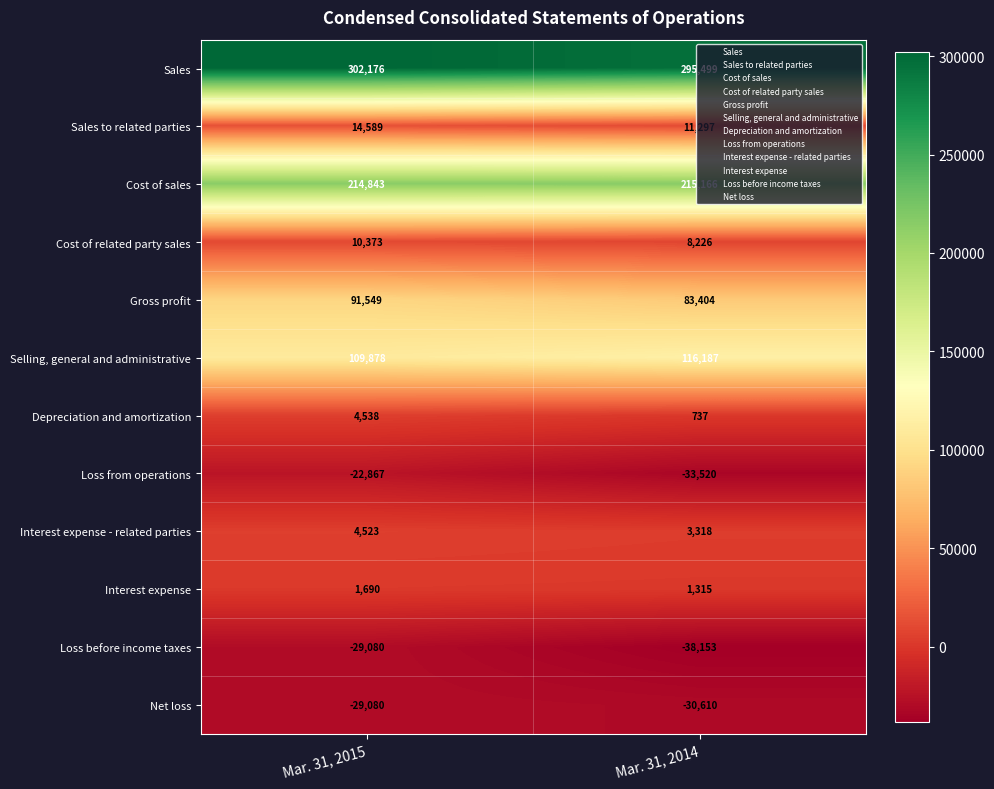

Is it true that Sales to related parties equals 11297 at Mar. 31, 2014?

True